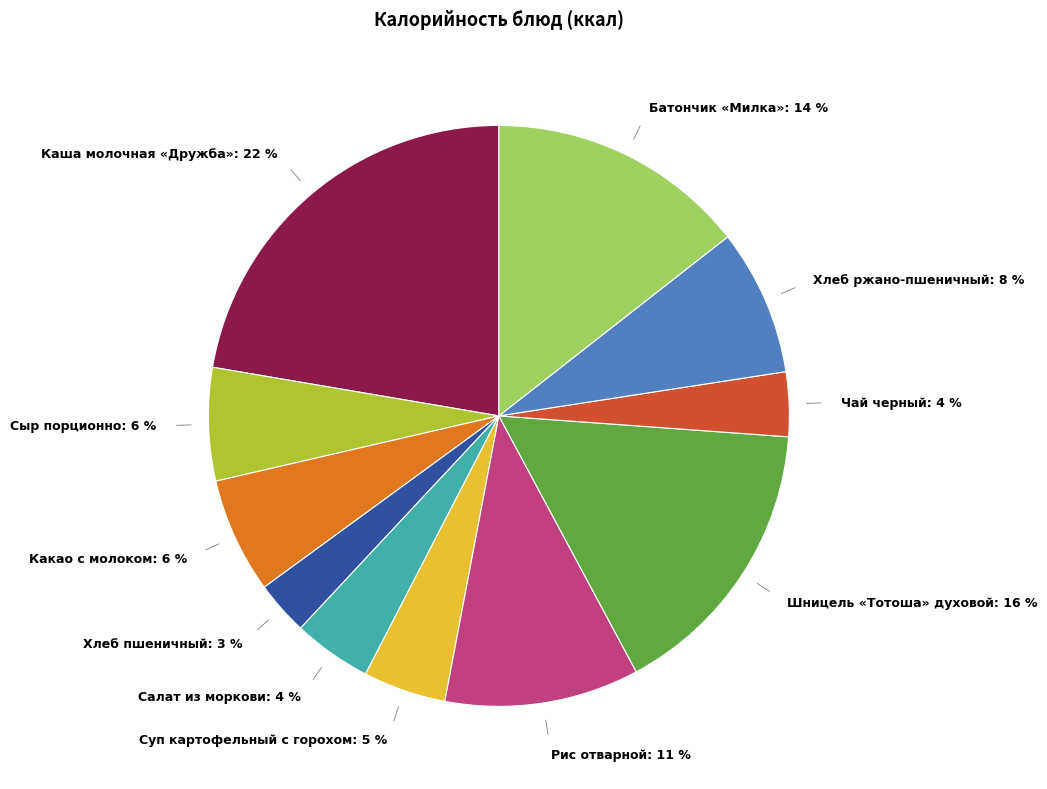

To the nearest percent, what is the combined percentage of Суп картофельный с горохом: 5 % and Шницель «Тотоша» духовой: 16 %?

21%